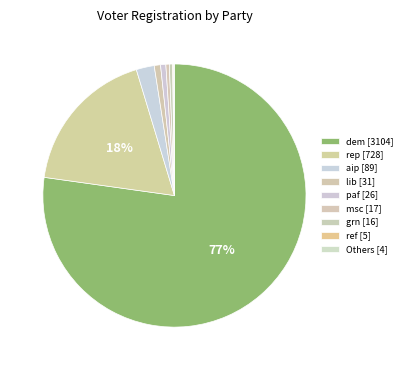

Count the number of slices in the pie.

9